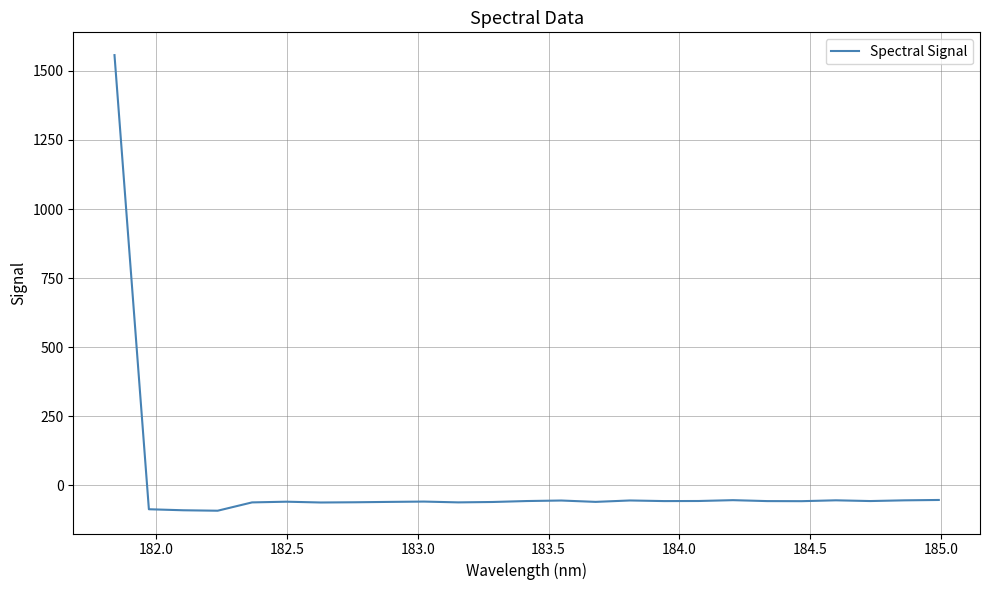

What is the difference between the maximum and minimum values?

1648.5